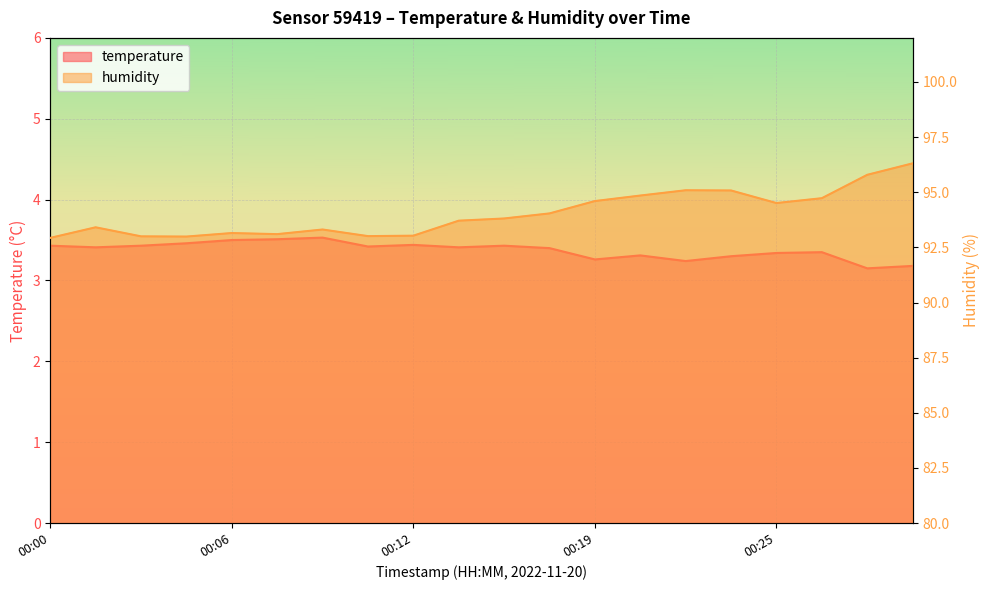

True or false: temperature has a value of 3.4 at 00:00.

True